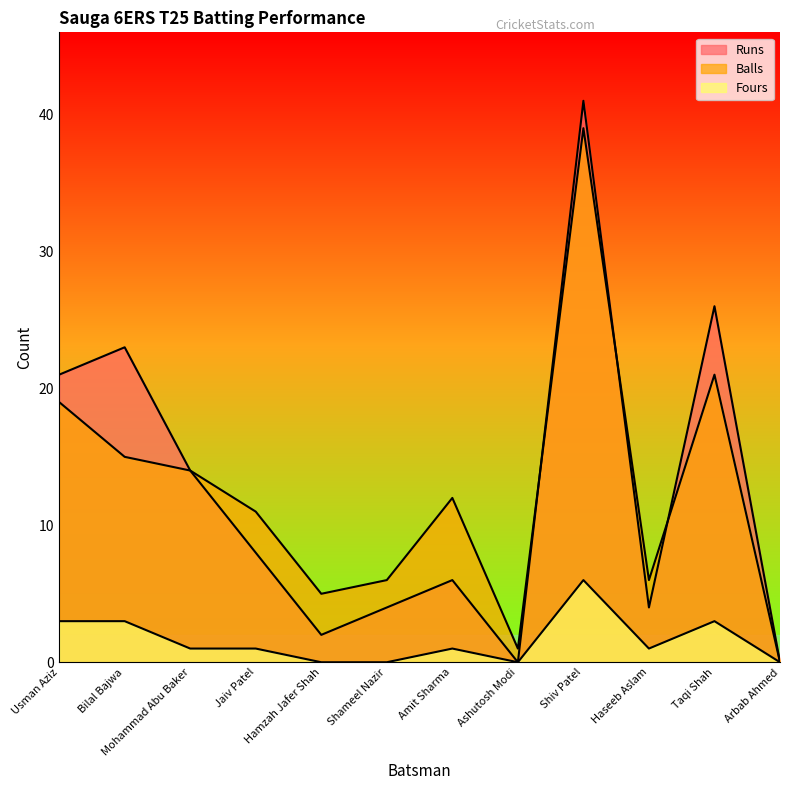

Is it true that Balls equals 8 at Hamzah Jafer Shah?

False